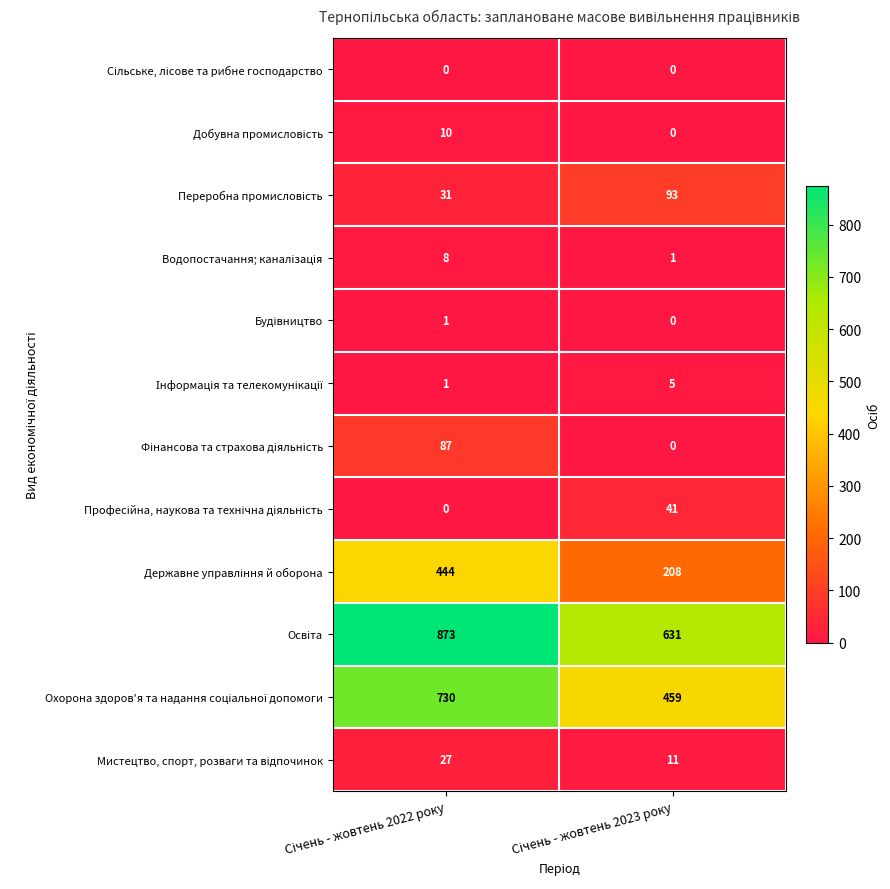

What is the greatest value displayed?

873